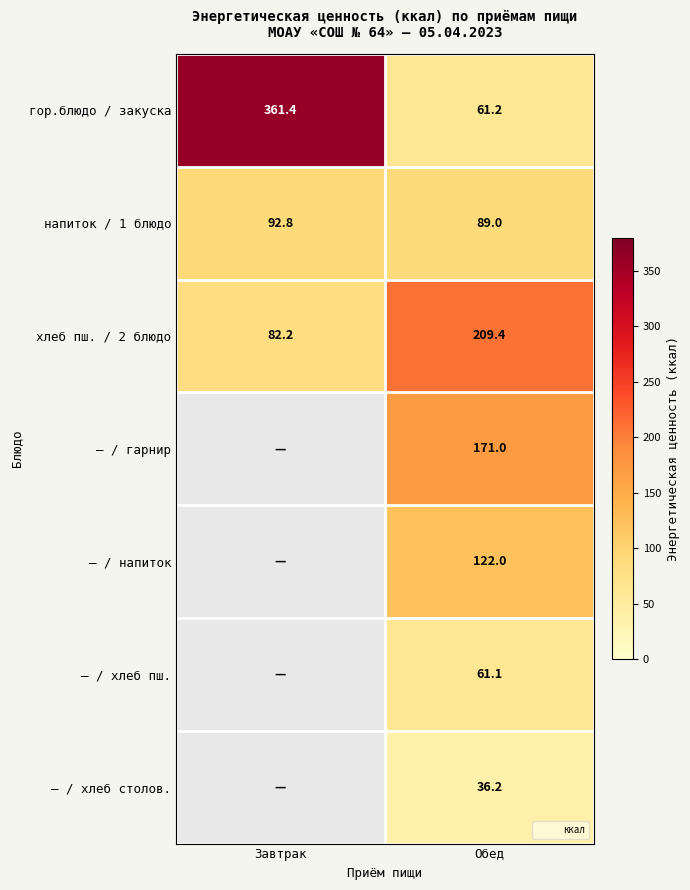

Which series changed the most between Завтрак and Обед?

гор.блюдо / закуска